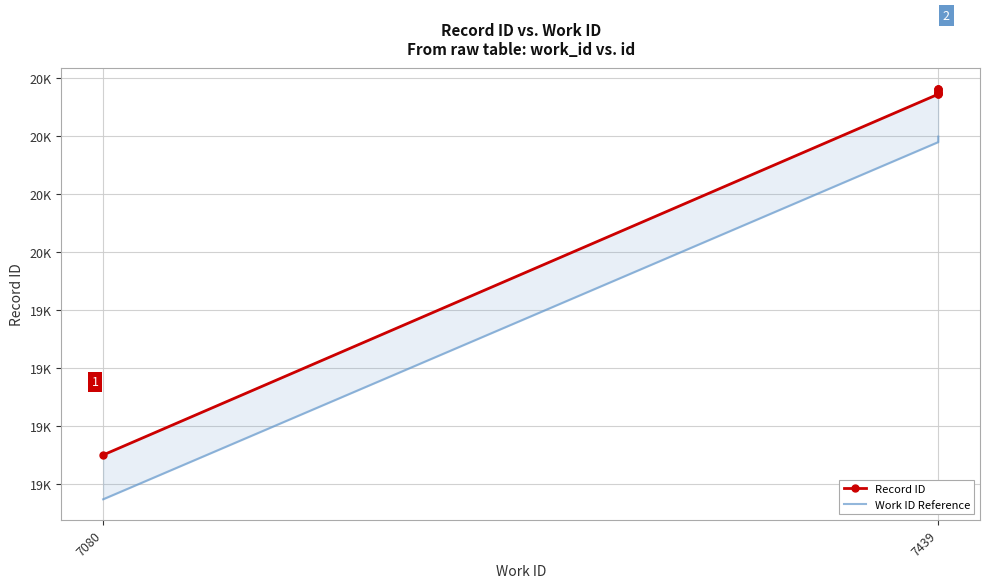

At which label is Work ID Reference closest to 19716?

7439